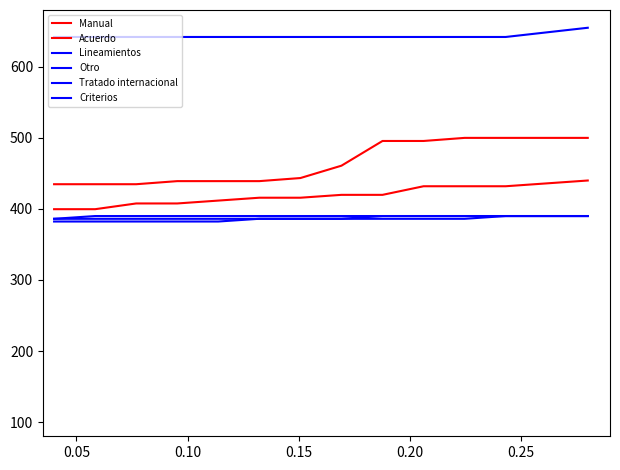

Which series has the widest spread of values?

Manual